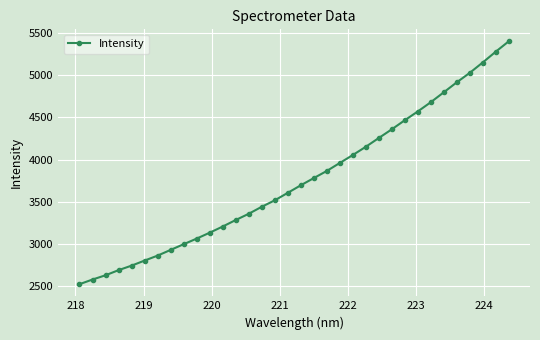

What is the sum of all values?

127774.8